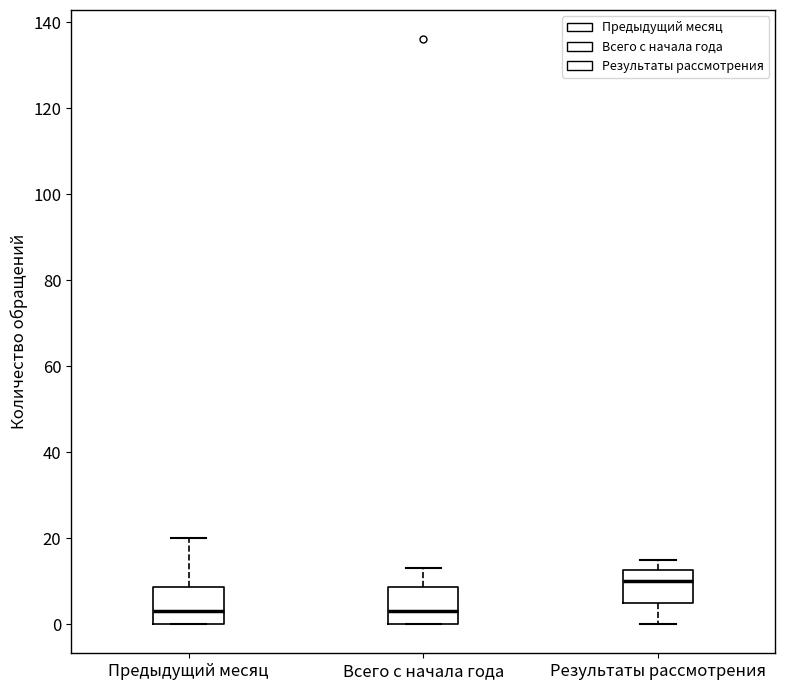

Where is the upper edge of the box for Всего с начала года on the y-axis? The values are not printed on the chart, so give them approximately, as read against the axis.

8